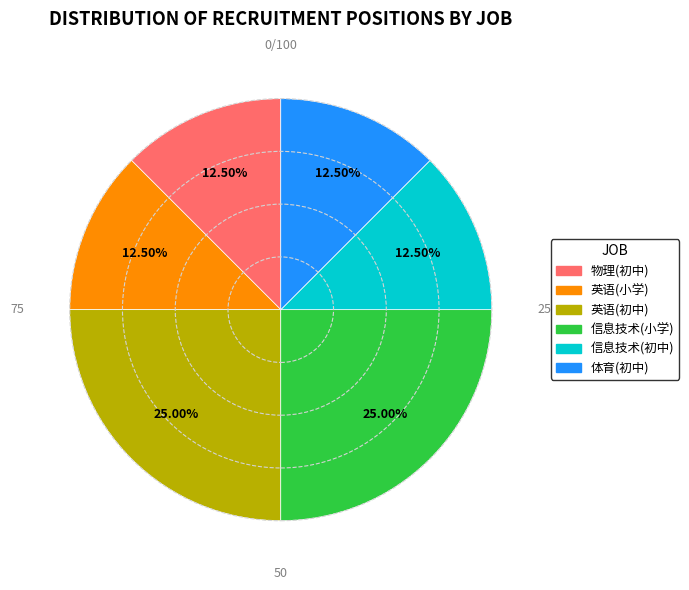

What percentage is NOT represented by 英语(小学)?

87.5%